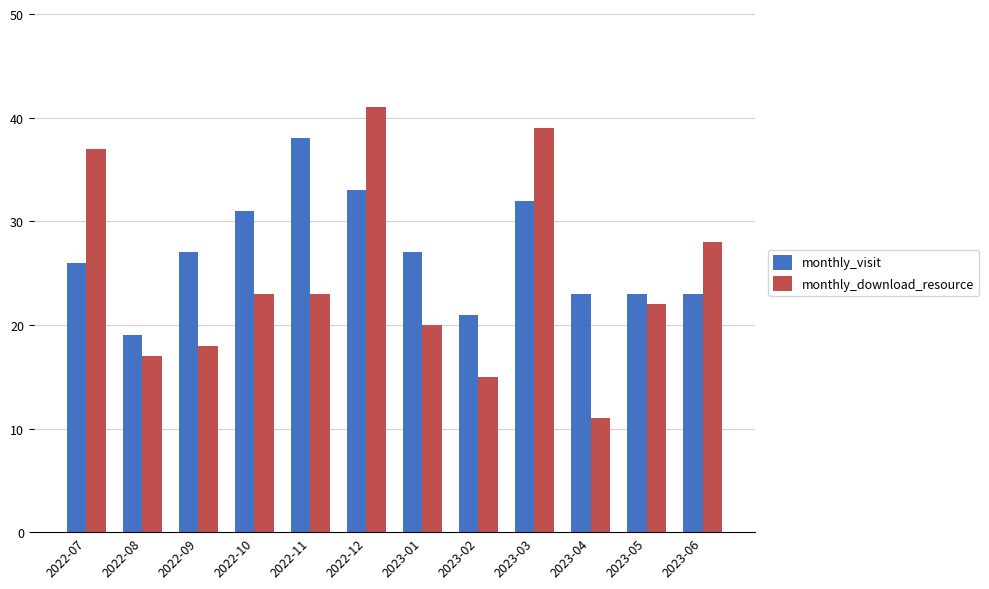

What is the difference between the monthly_download_resource values at 2022-12 and 2022-09?

23